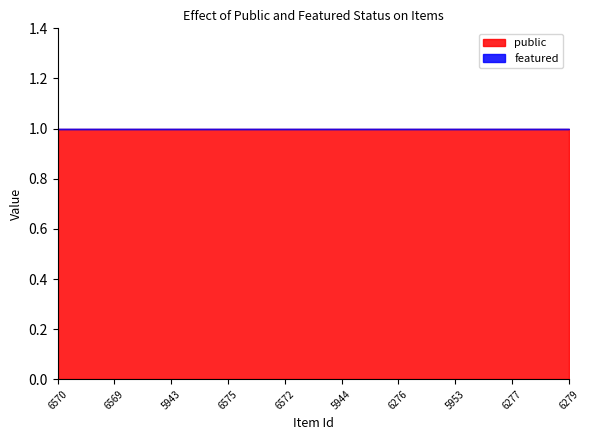

Is it true that public equals 1 at 6569?

True